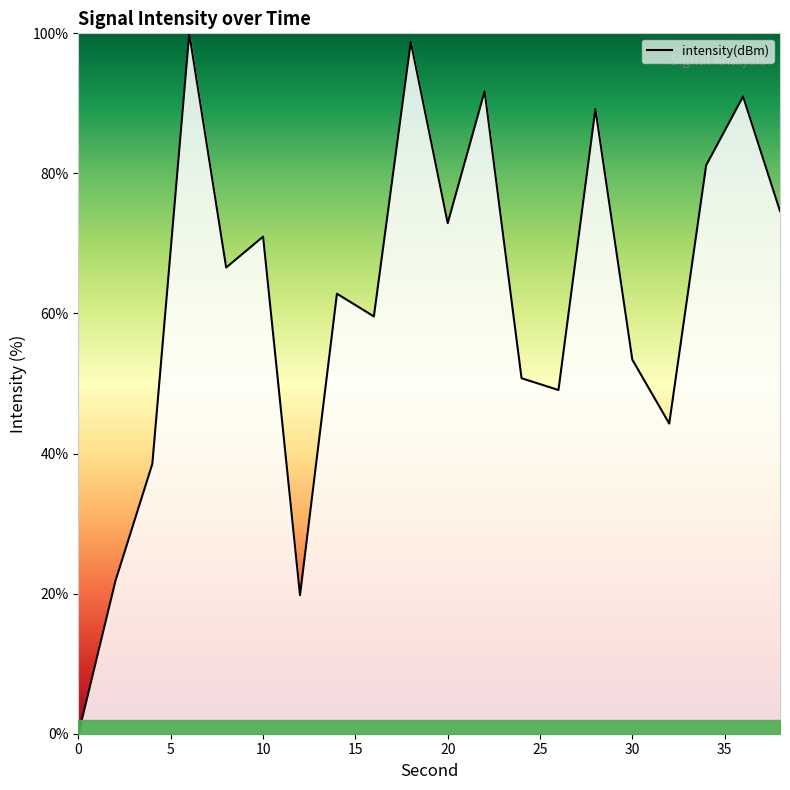

What is the maximum value shown in the chart?

100.0